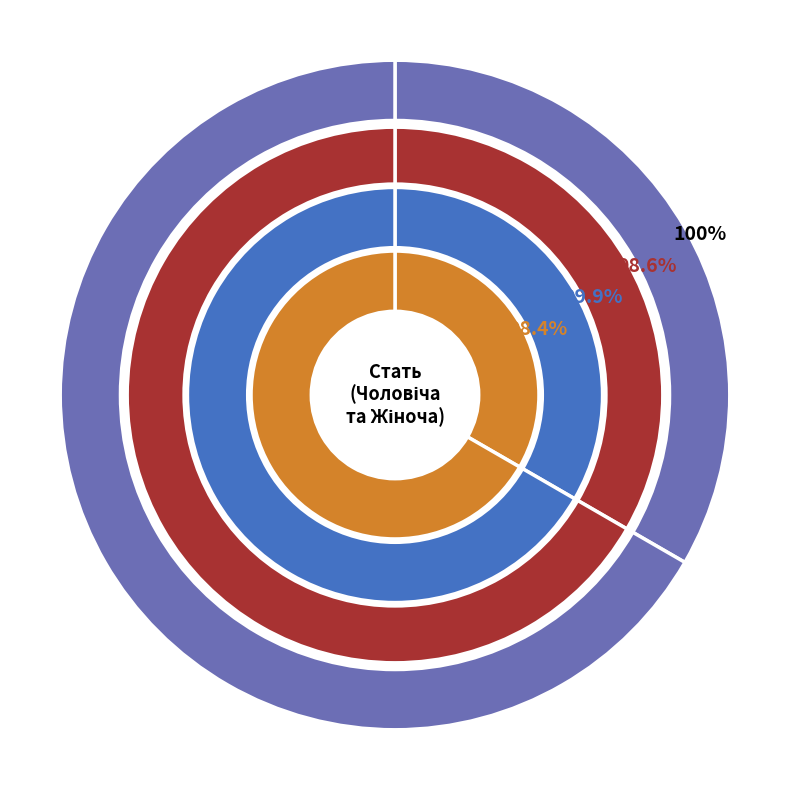

How many slices are in this pie chart?

2